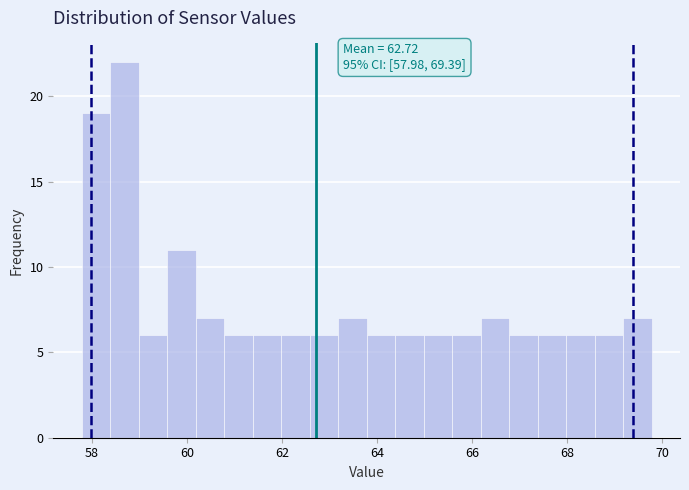

Around what value on the x-axis is the tallest bar? Give the approximate position of its centre, as read against the axis.

58.6